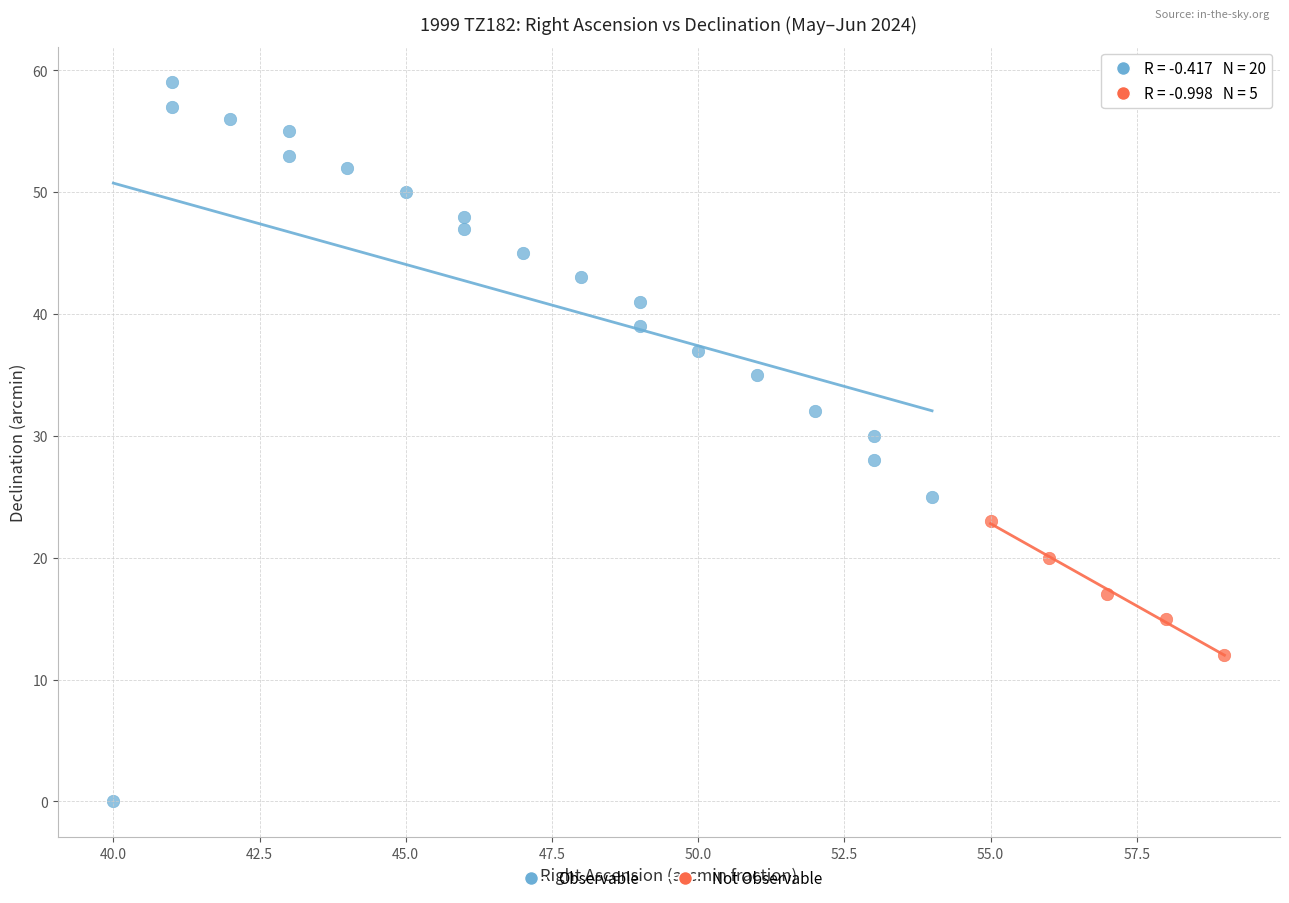

Which series reaches the maximum Y coordinate?

Observable